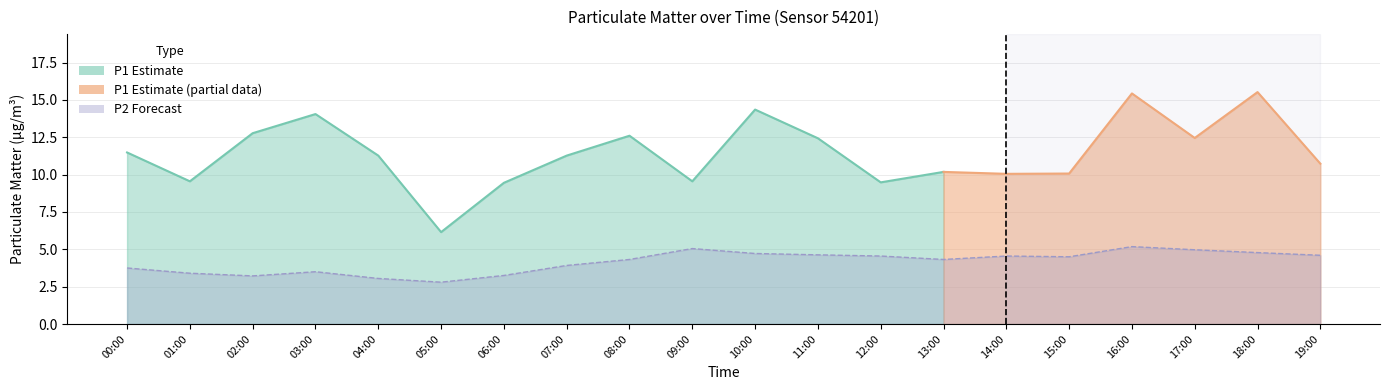

What is the smallest value displayed?

2.8